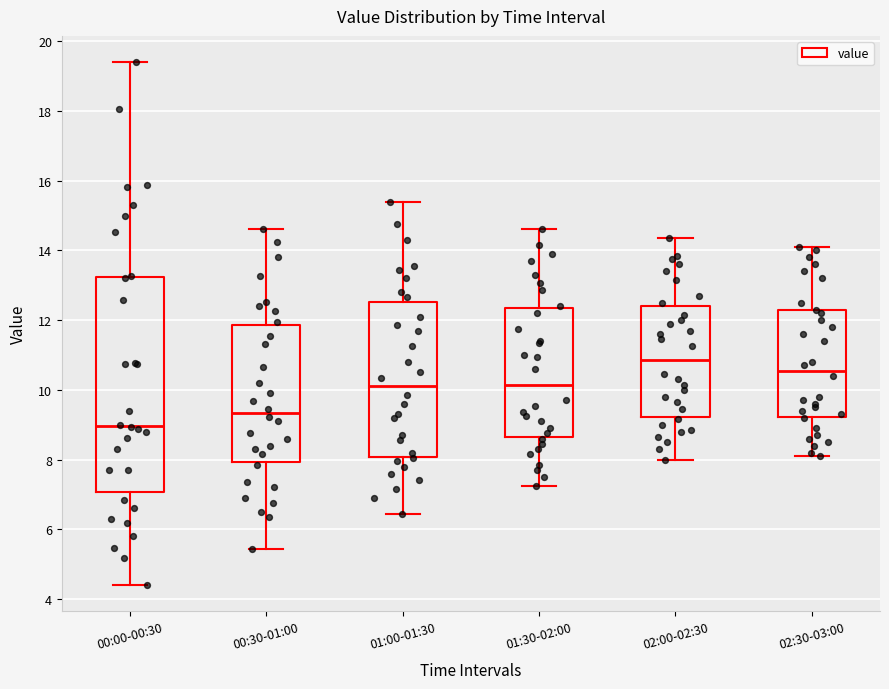

Where is the upper edge of the box for 01:00-01:30 on the y-axis? The values are not printed on the chart, so give them approximately, as read against the axis.

12.6